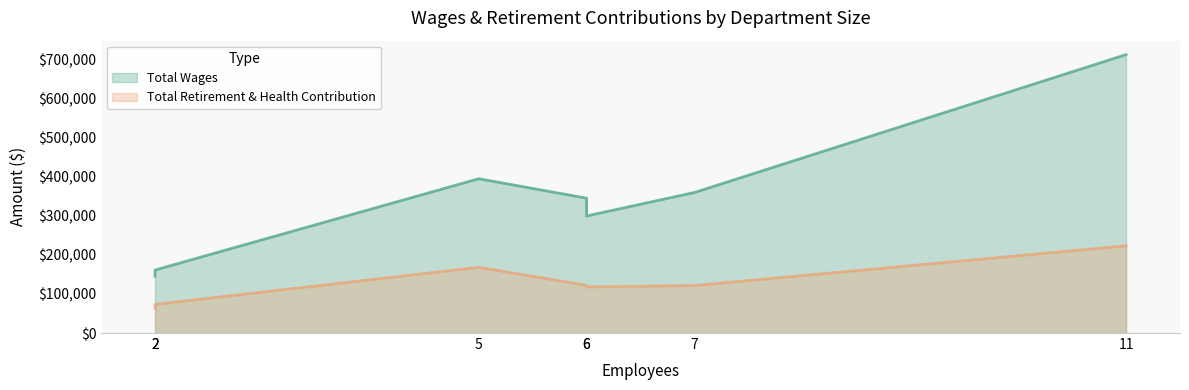

Reading right to left, extract all data points from this chart.

Total Wages: 713128	359997	299795	345387	395195	161345	145421
Total Retirement & Health Contribution: 223451	121715	117943	122163	168330	73367	63734